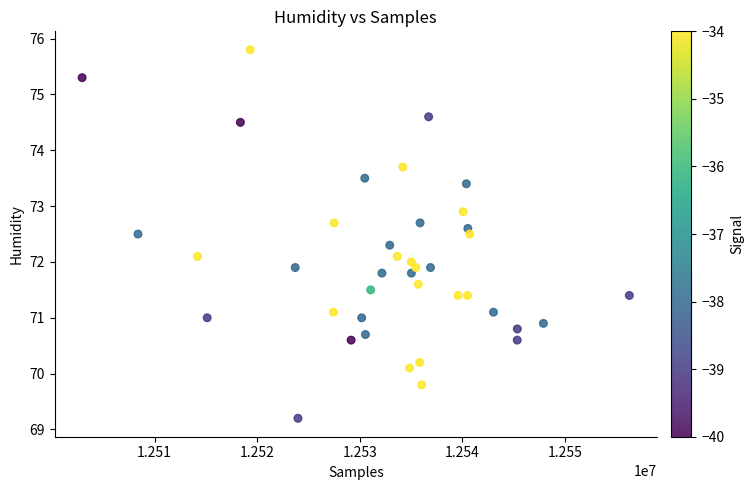

What is the range of Y values (max minus min)?

6.6